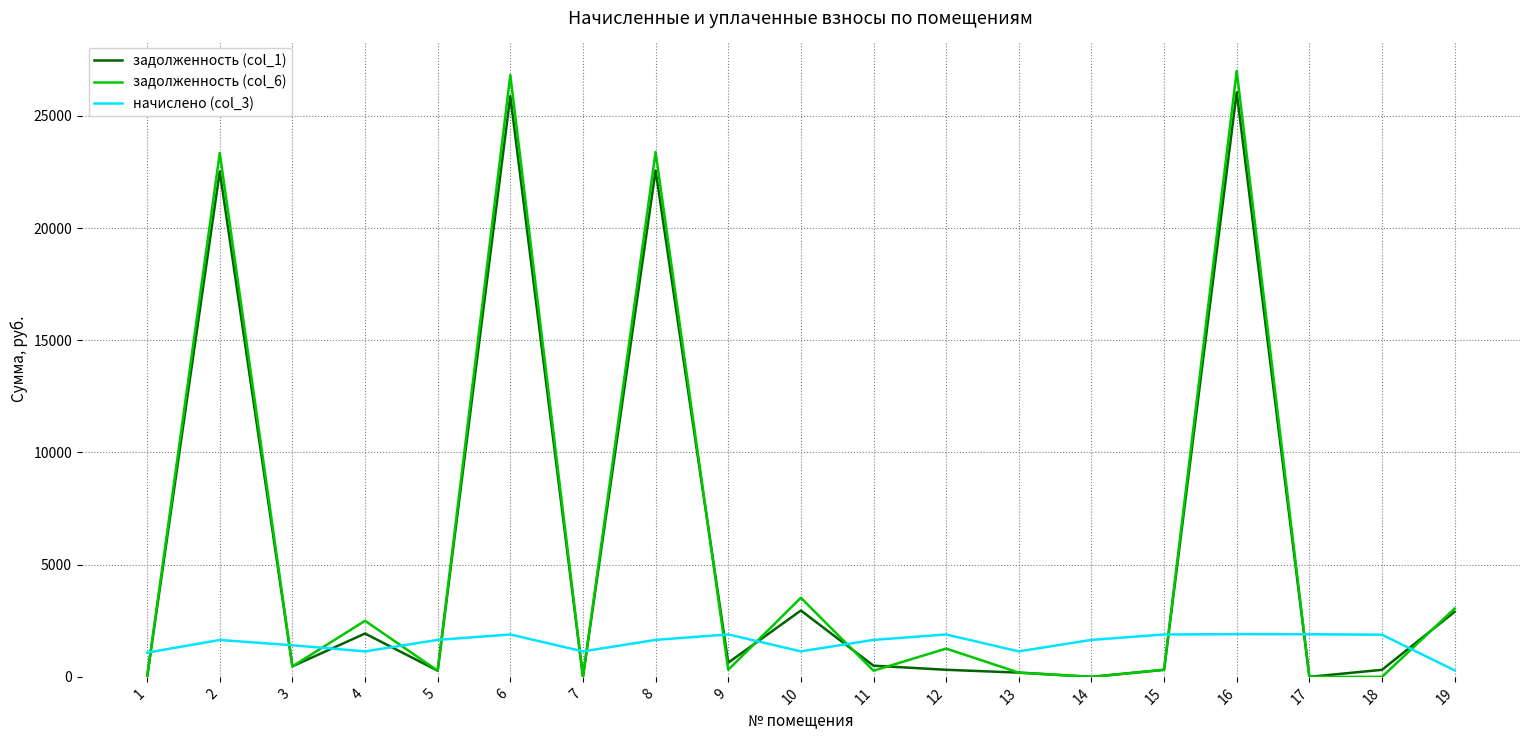

Is the value of начислено (col_3) at 17 greater than the value of задолженность (col_6) at 6?

No